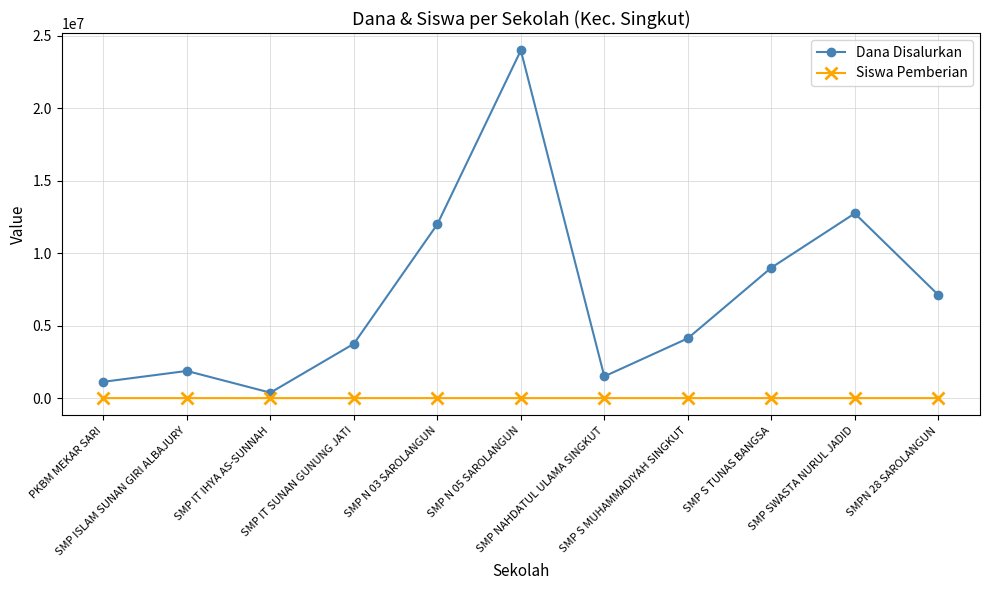

List the series in order of their overall mean, lowest first.

Siswa Pemberian, Dana Disalurkan